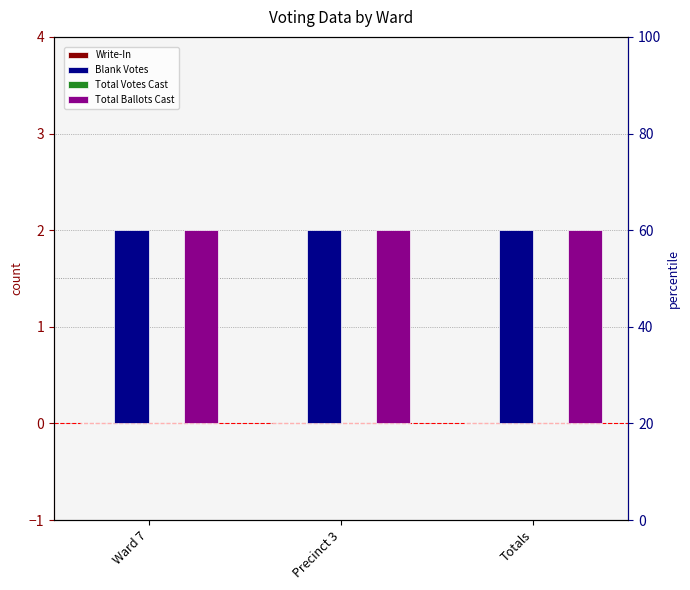

How many distinct data groups are displayed?

4